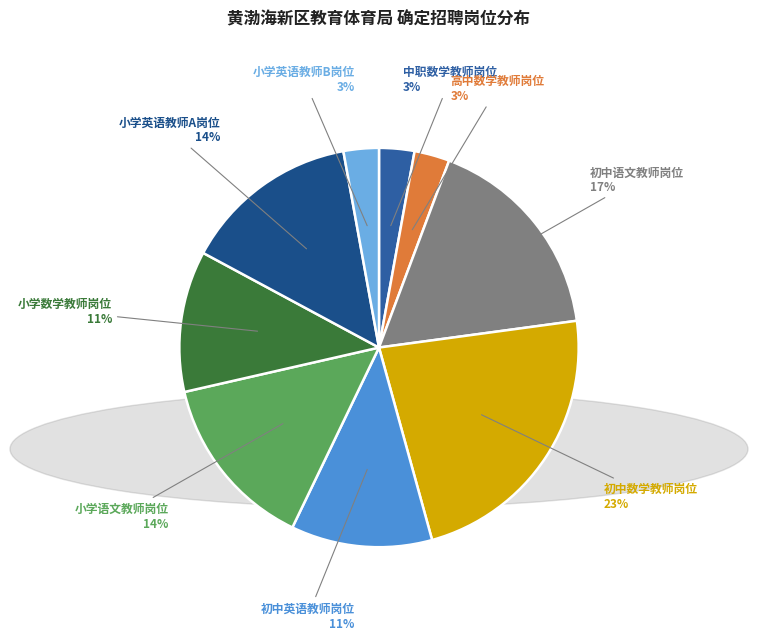

What is the largest slice in the pie chart?

初中数学教师岗位